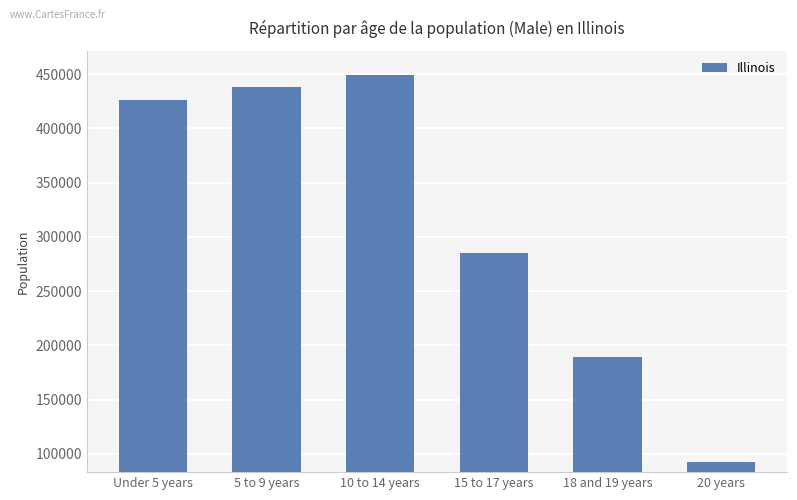

Are the bars grouped side by side (vs. stacked)?

No